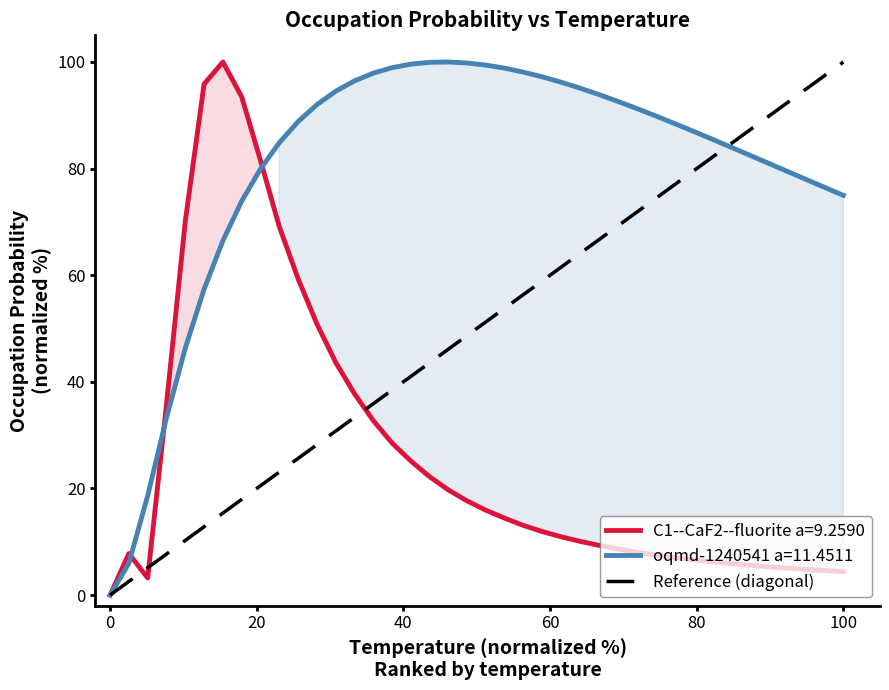

What is the maximum value for C1--CaF2--fluorite a=9.2590?

100.0